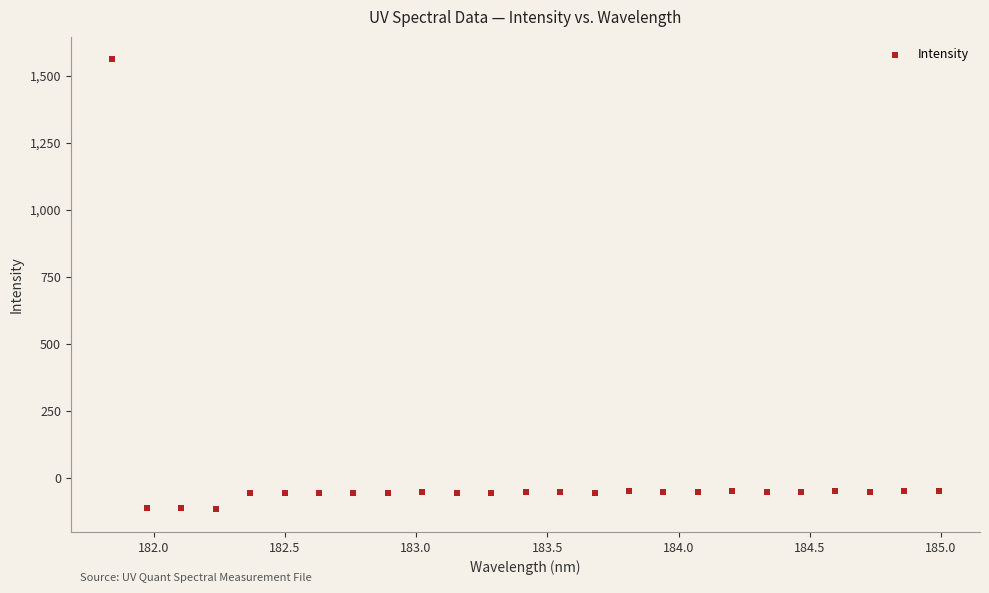

What is the range of X values (max minus min)?

3.1